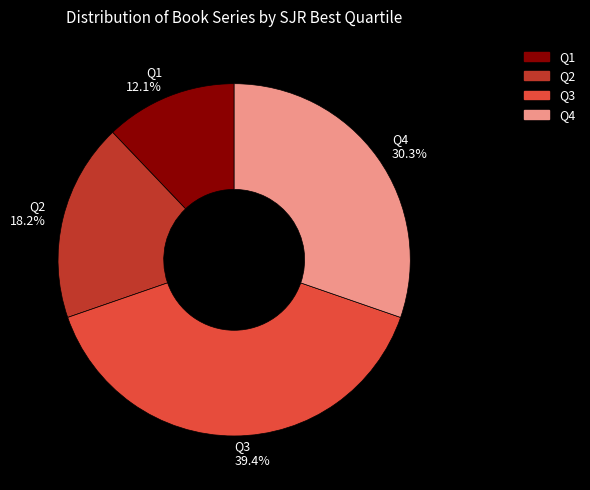

To the nearest percent, what portion does Q1 represent?

12%